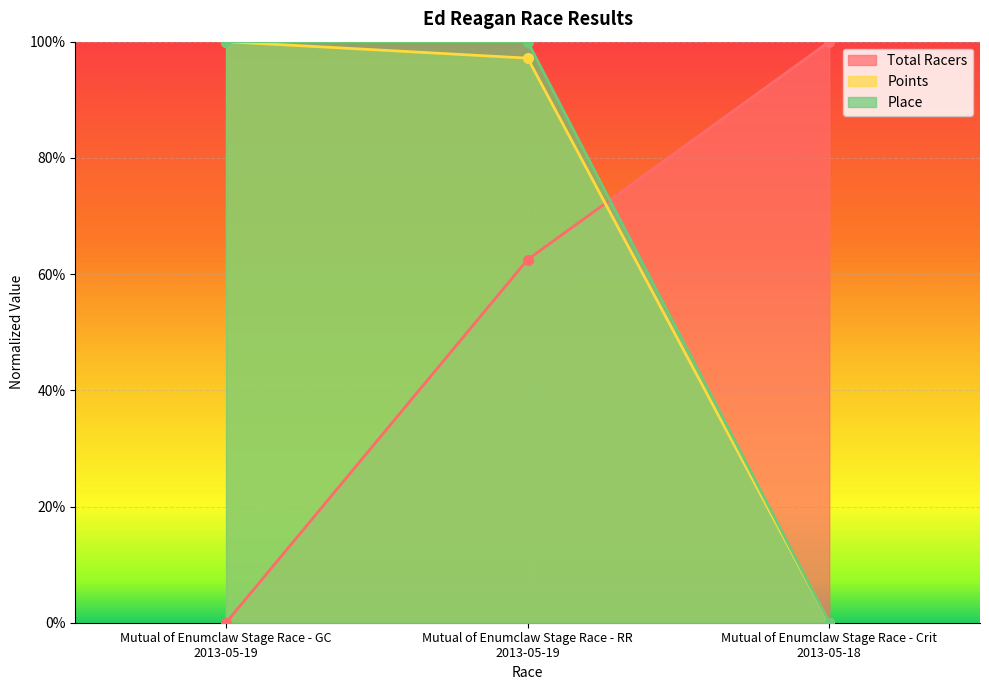

At which category is the sum across all series the highest?

Mutual of Enumclaw Stage Race - RR
2013-05-19